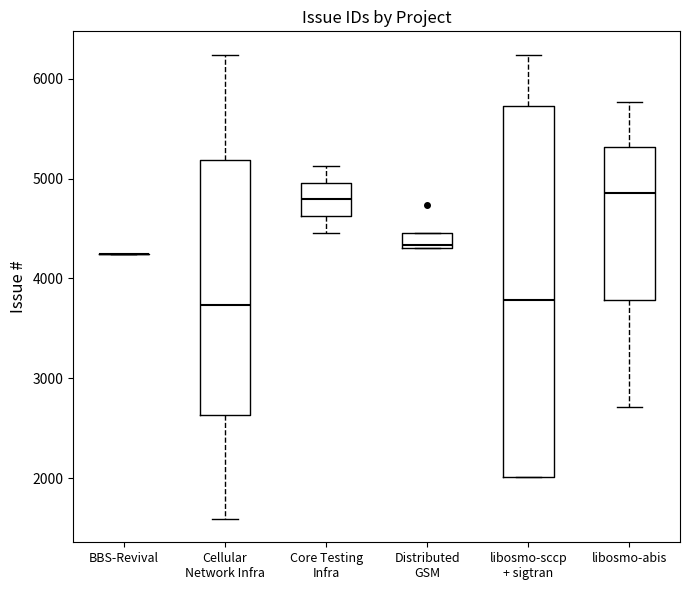

Reading left to right, transcribe this box plot: for each box, give where its median line is, the range the box spans, and where its two whiskers end, as read against the y-axis. The values are not printed on the chart, so give them approximately, as read against the axis.

BBS-Revival: box collapsed to a line at 4200, whiskers 4200 to 4200
Cellular Network Infra: median 3700, box 2600 to 5200, whiskers 1600 to 6200
Core Testing Infra: median 4800, box 4600 to 5000, whiskers 4500 to 5100
Distributed GSM: median 4300, box 4300 to 4500, whiskers 4300 to 4500
libosmo-sccp + sigtran: median 3800, box 2000 to 5700, whiskers 2000 to 6200
libosmo-abis: median 4900, box 3800 to 5300, whiskers 2700 to 5800